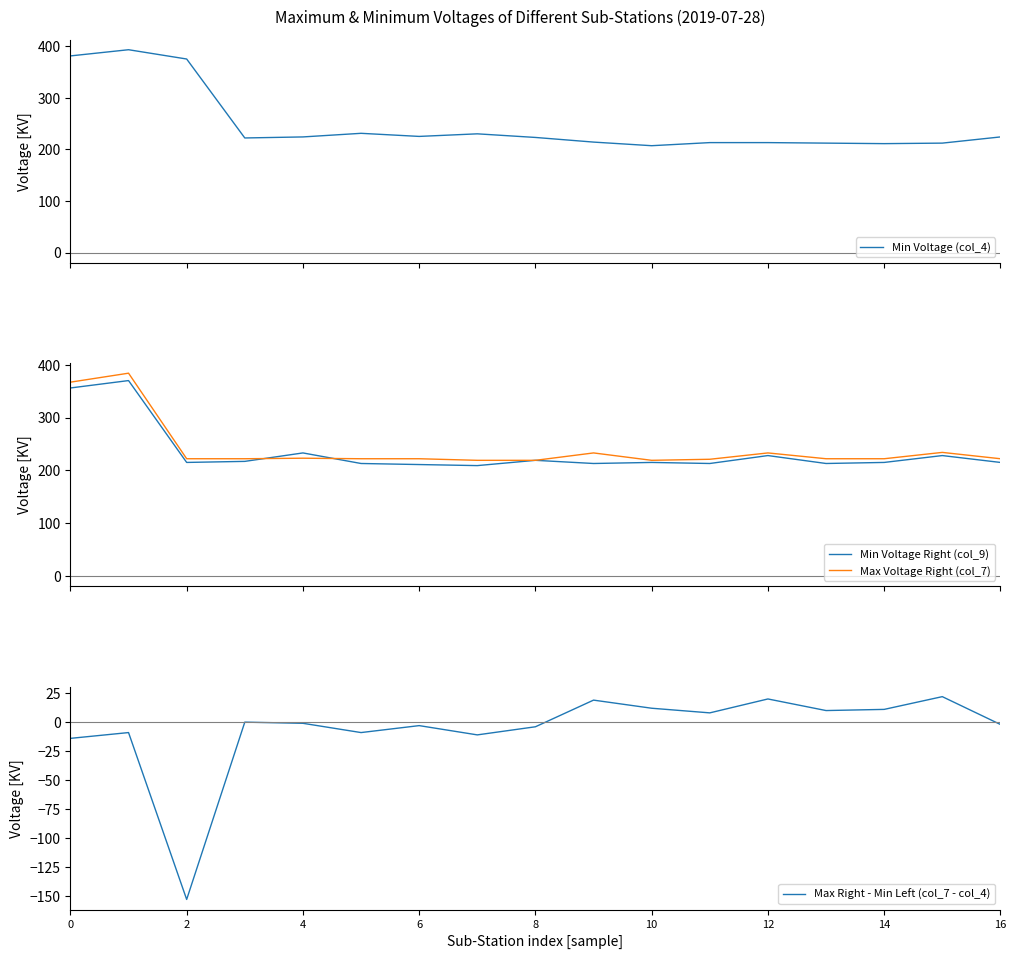

In Max Voltage Right (col_7), how many points are higher than both neighbors (excluding endpoints)?

5